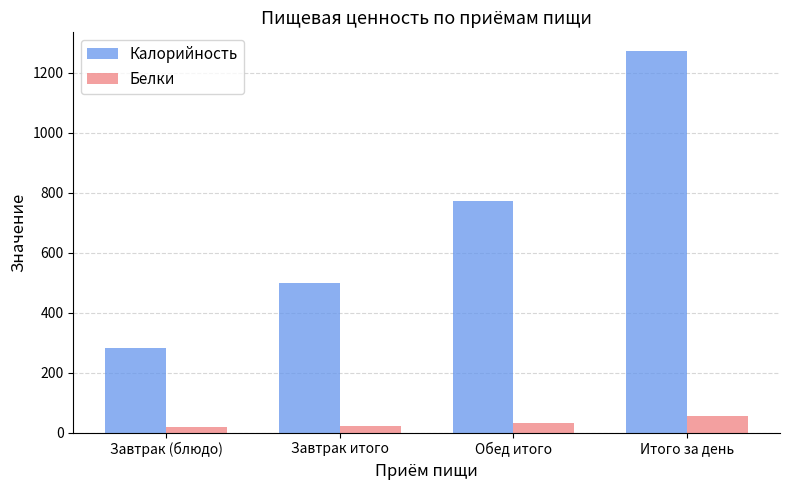

True or false: Белки has a value of 32.0 at Обед итого.

True